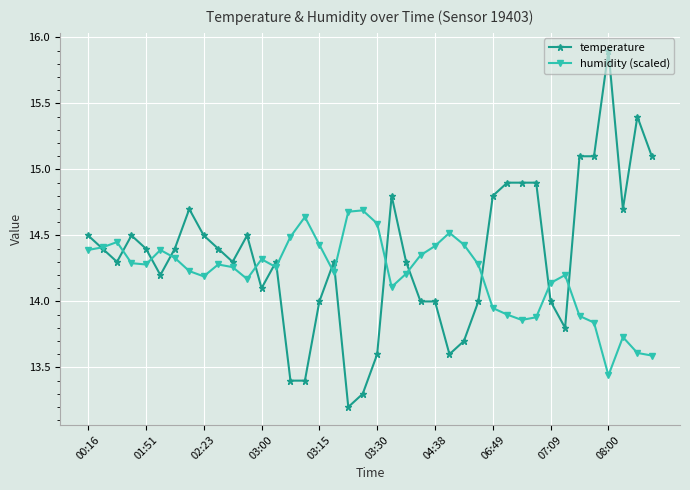

Which series ends up on top after the final intersection of humidity (scaled) and temperature?

temperature